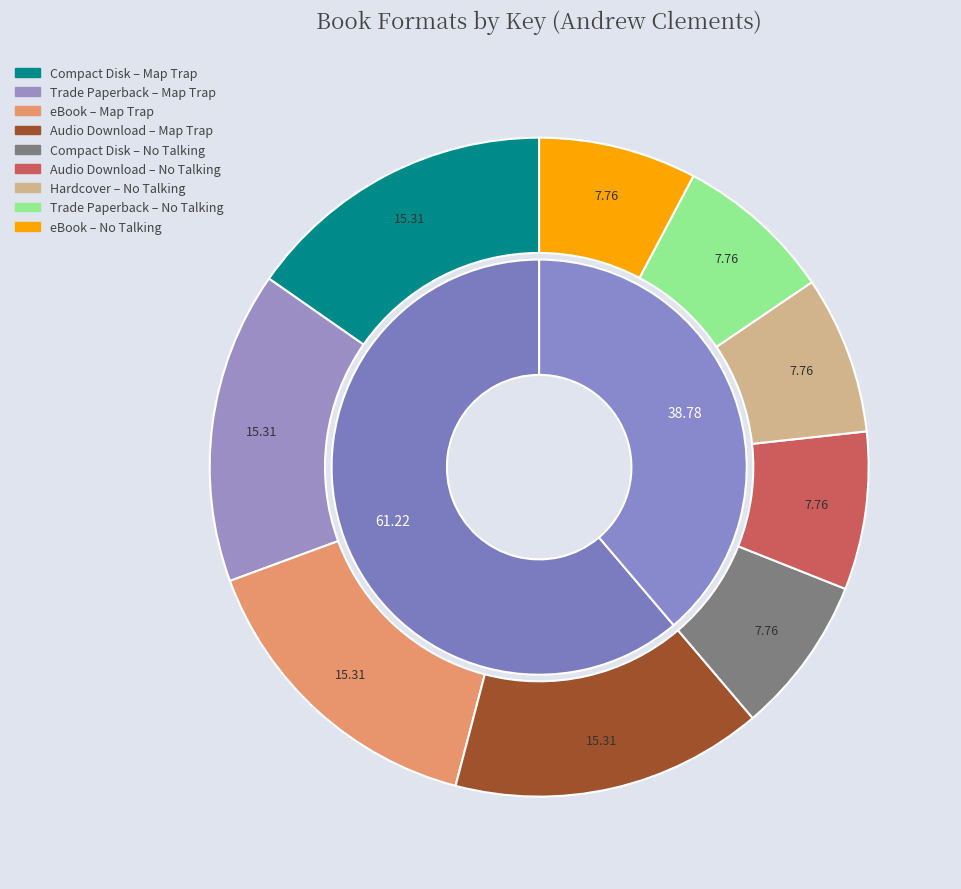

What is the ratio of the value at Compact Disk (Map Trap) to the value at eBook (Map Trap)?

1.0